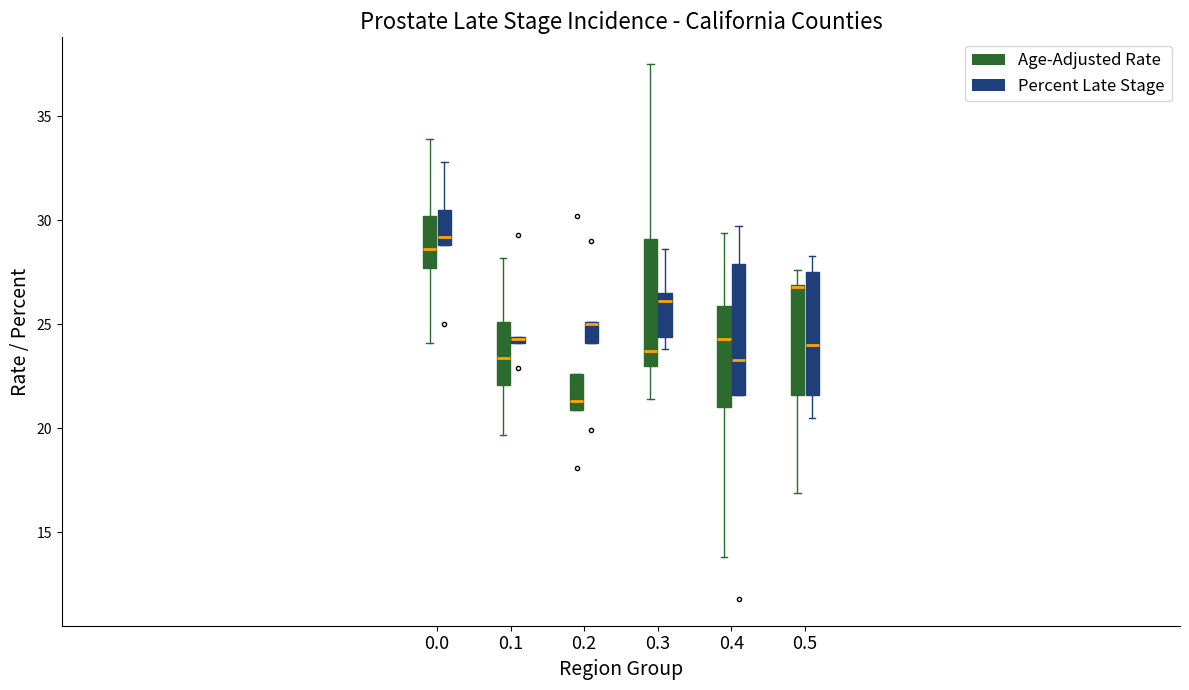

Where does the median line of the box for 0.5 (Percent Late Stage) sit on the y-axis? The values are not printed on the chart, so give them approximately, as read against the axis.

24.0